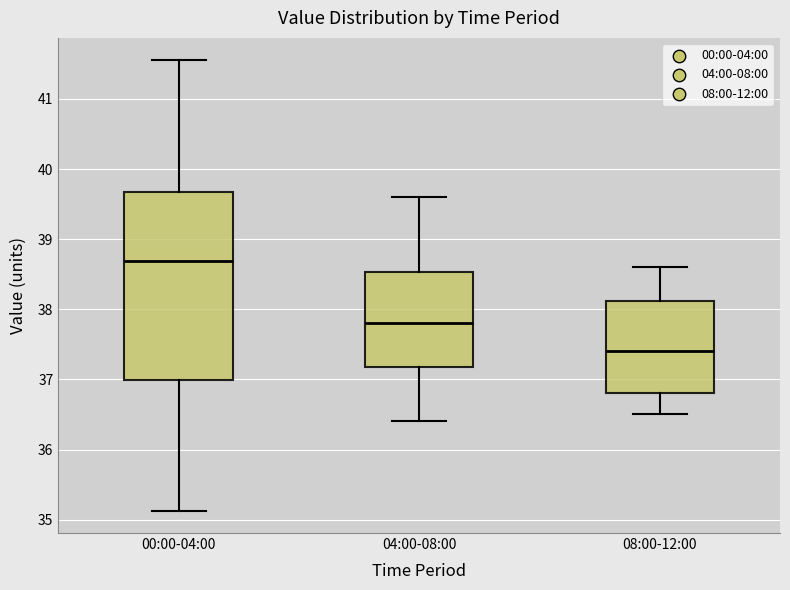

Reading left to right, read every box against the y-axis: the position of its median line, the range the box covers, and the ends of its whiskers. The values are not printed on the chart, so give them approximately, as read against the axis.

00:00-04:00: median 38.7, box 37.0 to 39.7, whiskers 35.1 to 41.6
04:00-08:00: median 37.8, box 37.2 to 38.5, whiskers 36.4 to 39.6
08:00-12:00: median 37.4, box 36.8 to 38.1, whiskers 36.5 to 38.6